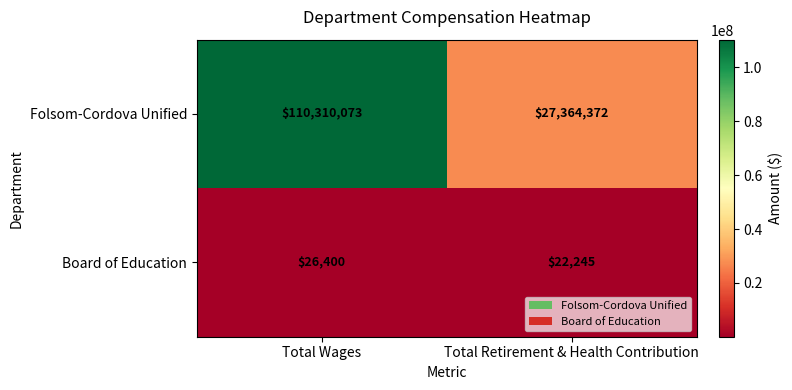

Where is Folsom-Cordova Unified nearest to the value 68837222?

Total Retirement & Health Contribution